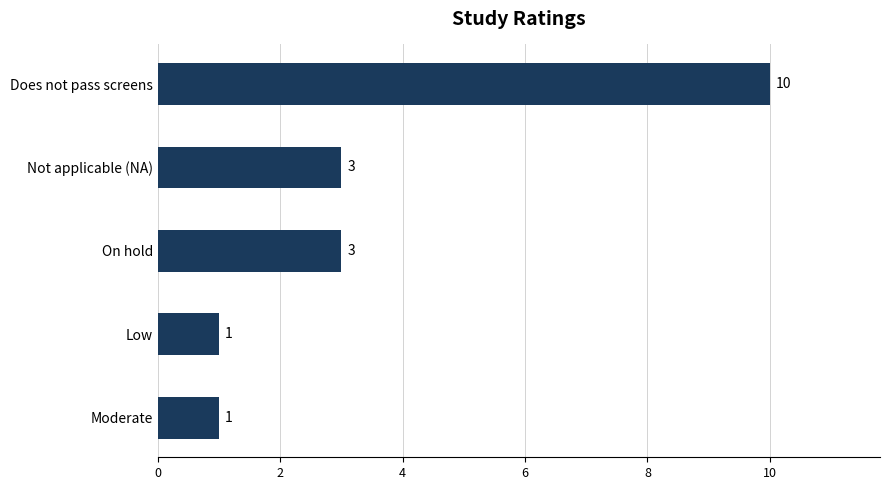

Reading top to bottom, transcribe all the data shown in this chart.

10	3	3	1	1